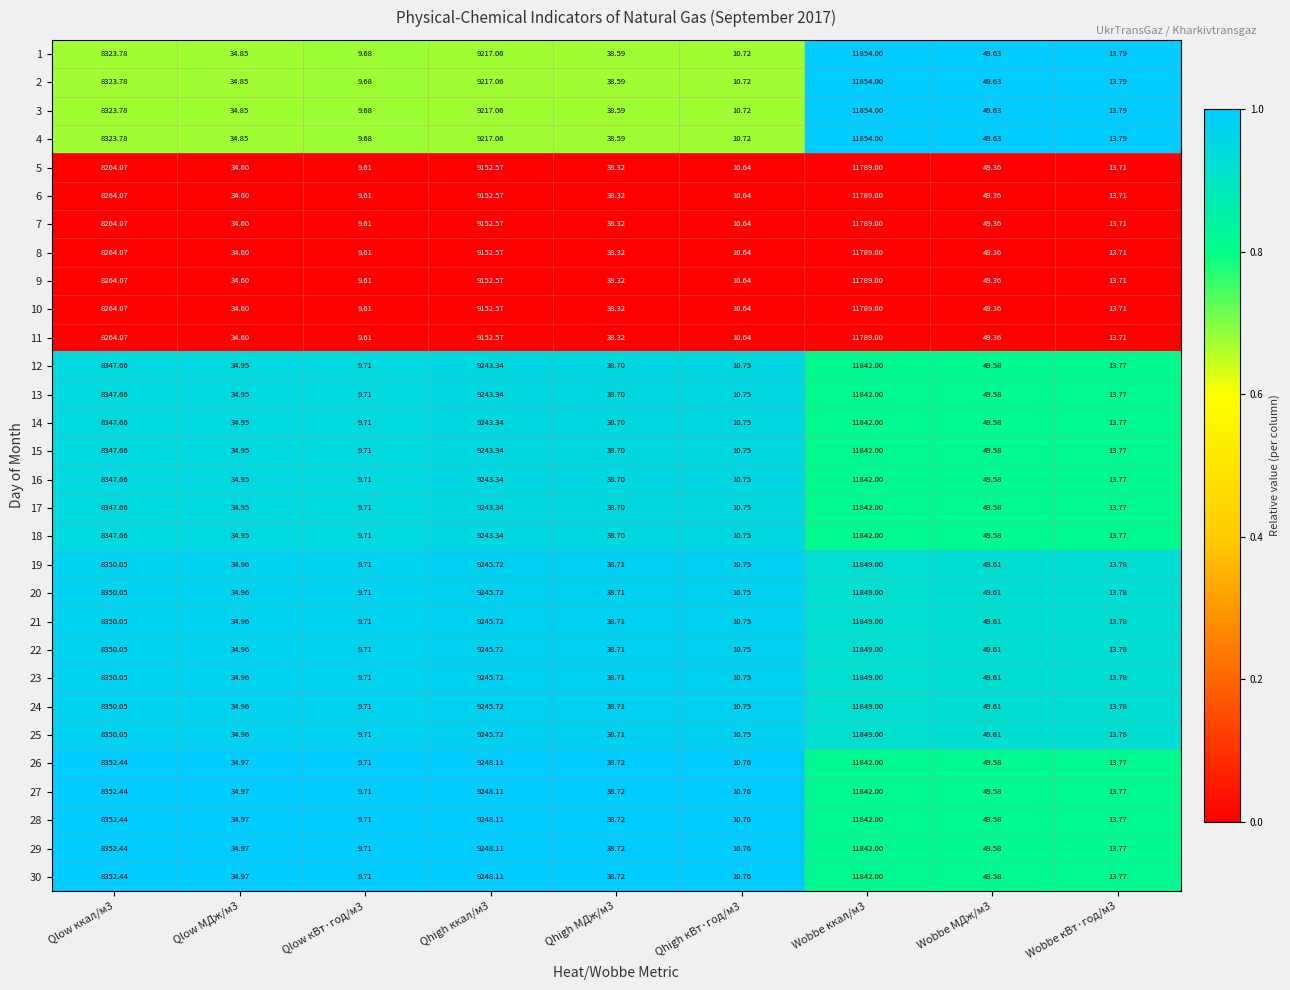

Is the value of 16 at Qlow кВт·год/м3 greater than the value of 28 at Wobbe кВт·год/м3?

No